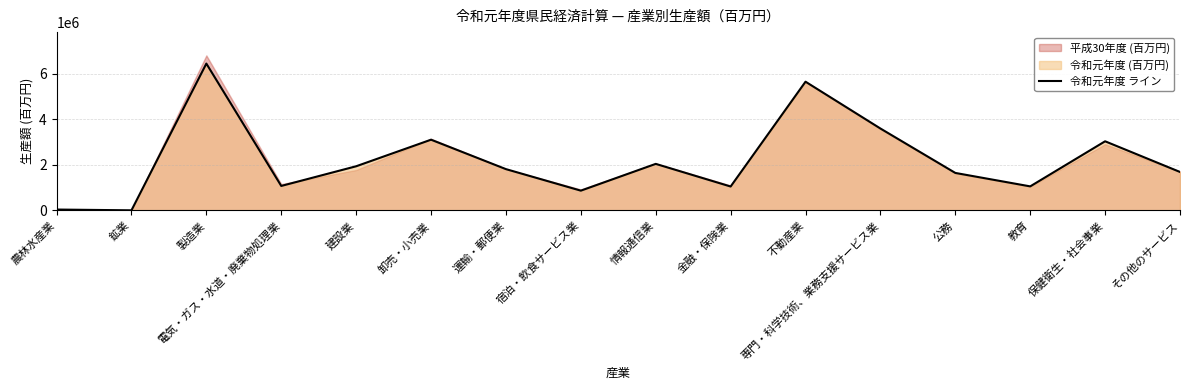

What is the sum of the values at その他のサービス and 情報通信業?

3728632